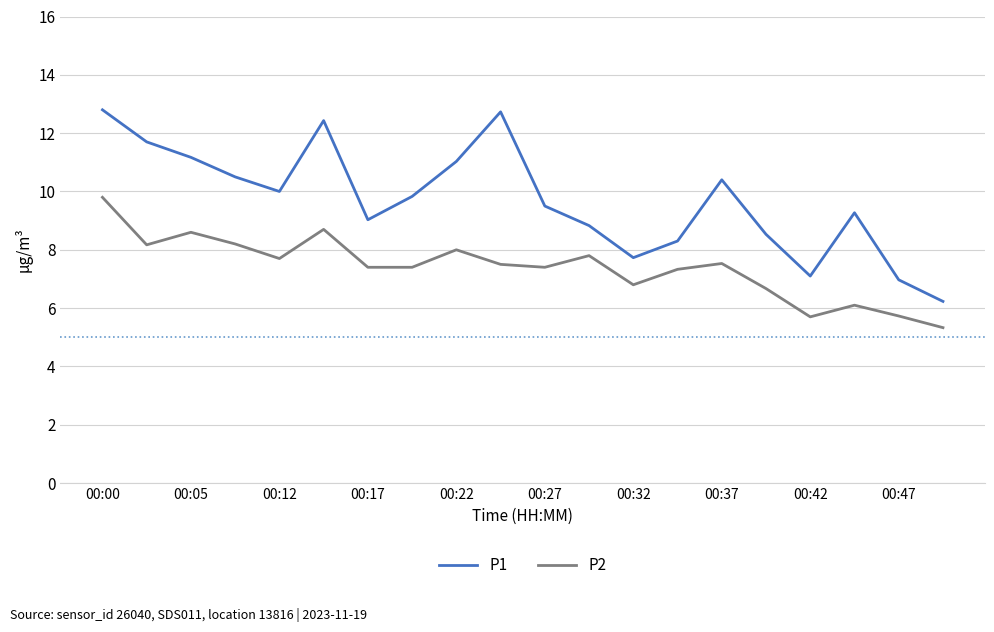

What is the minimum value for P2?

5.3